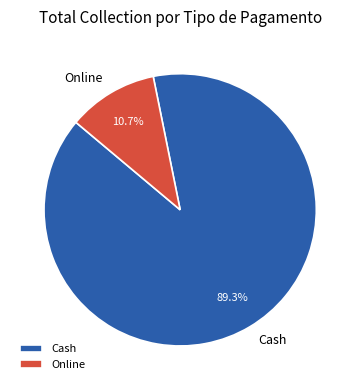

To the nearest percent, what portion does Online represent?

11%